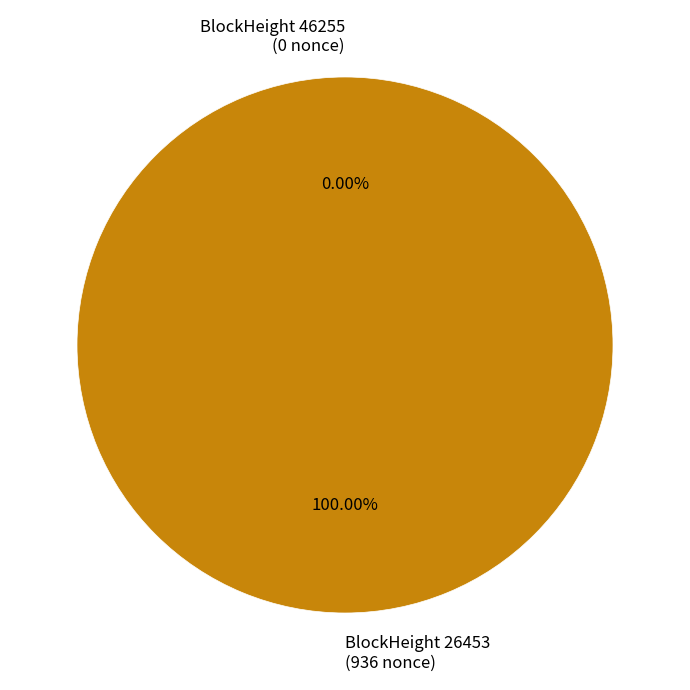

Rank the categories by value from highest to lowest.

26453, 46255